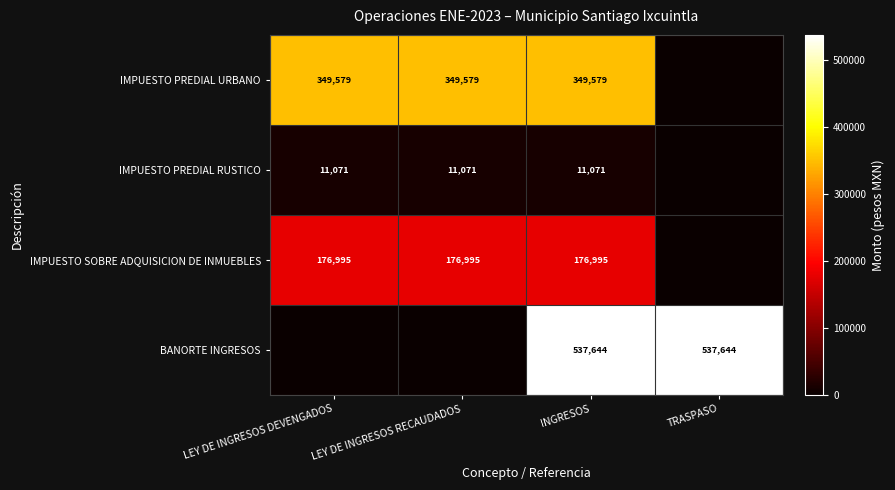

Rank the series at INGRESOS from lowest to highest value.

IMPUESTO PREDIAL RUSTICO, IMPUESTO SOBRE ADQUISICION DE INMUEBLES, IMPUESTO PREDIAL URBANO, BANORTE INGRESOS